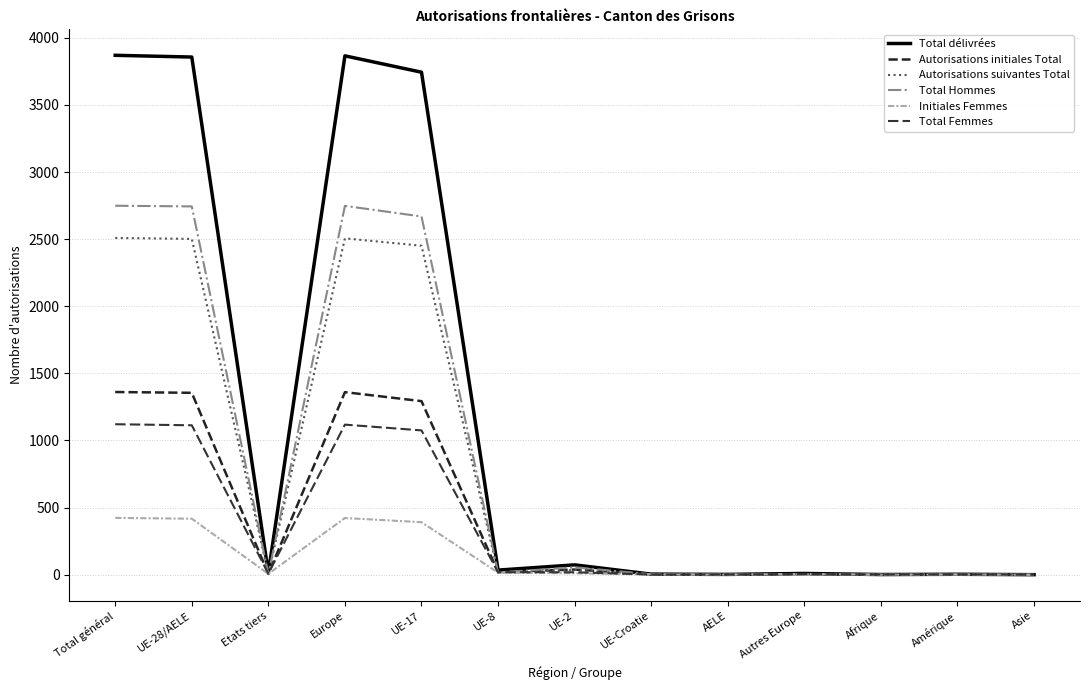

How many lines are shown in the chart?

6